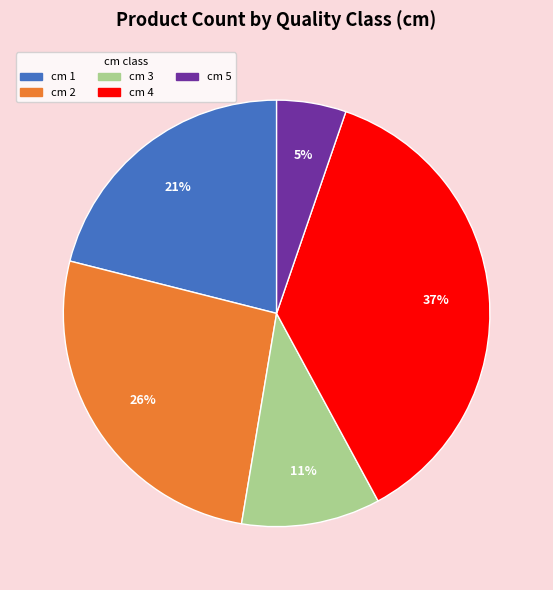

To the nearest percent, what is the average slice percentage?

20%